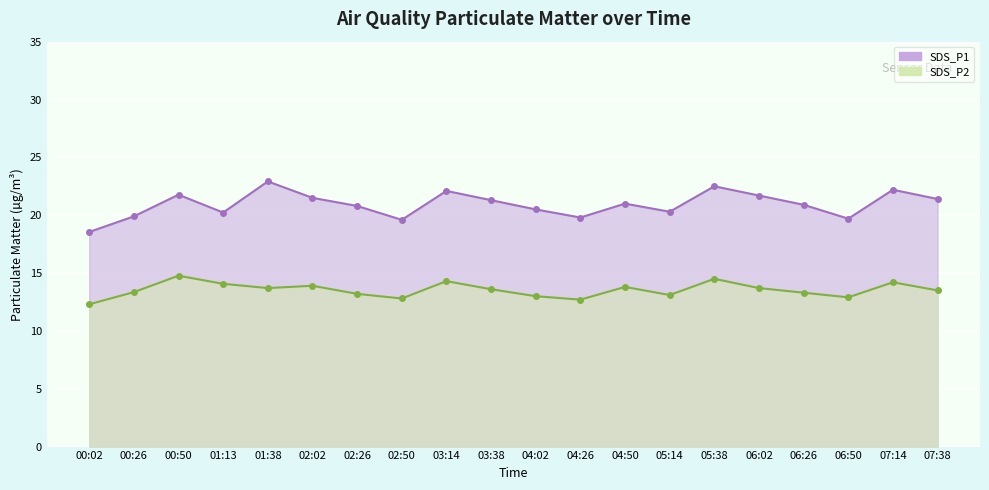

What is the label of the 8th point from the right?

04:50